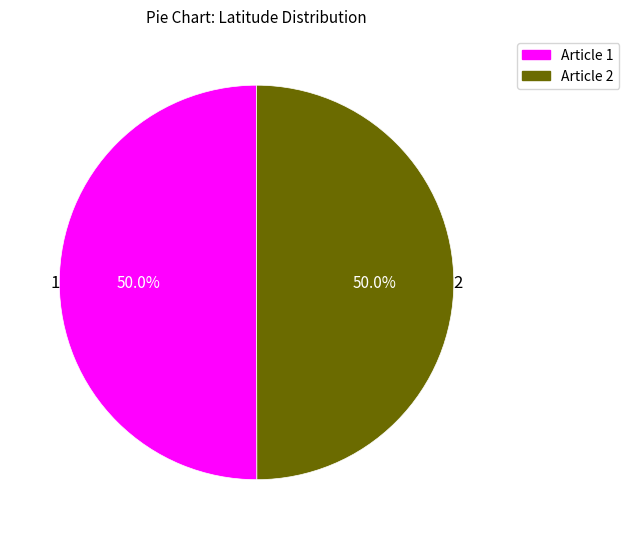

Count the number of slices in the pie.

2